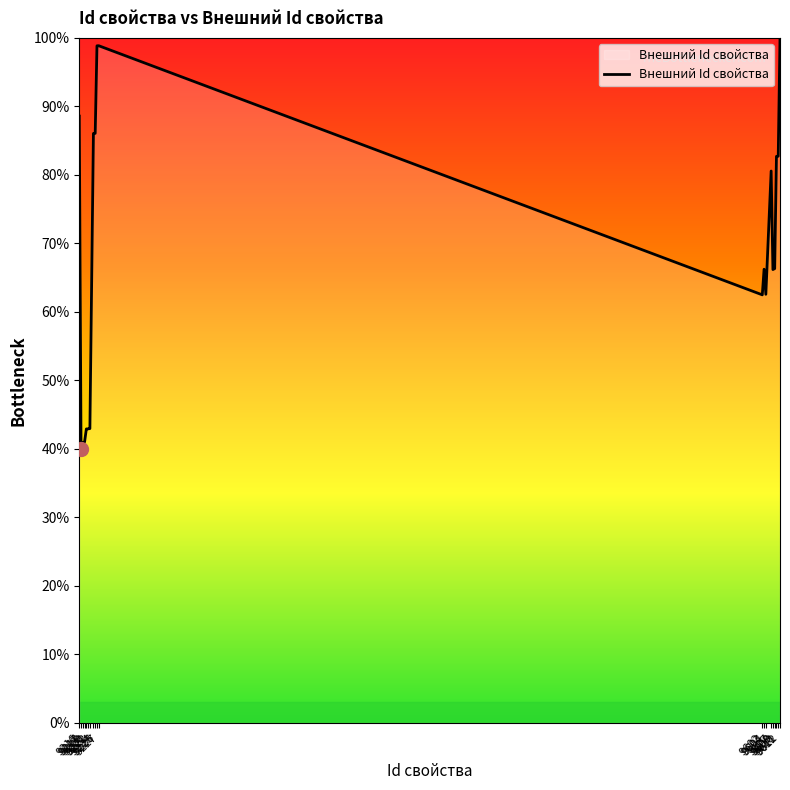

What is the smallest value displayed?

39.9